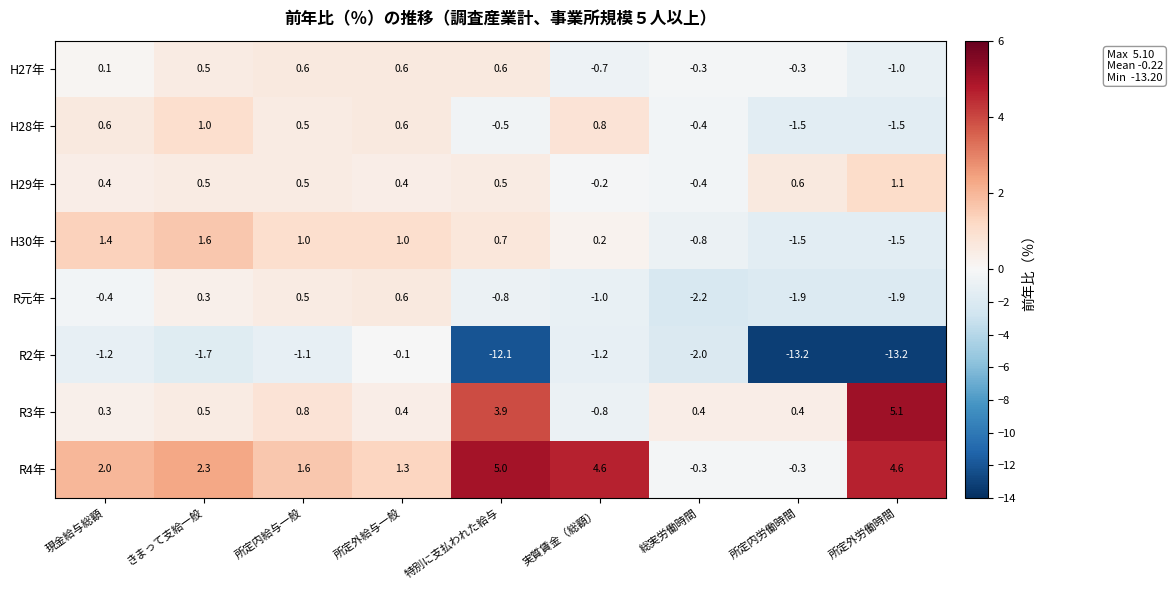

Count the number of data series in this chart.

8